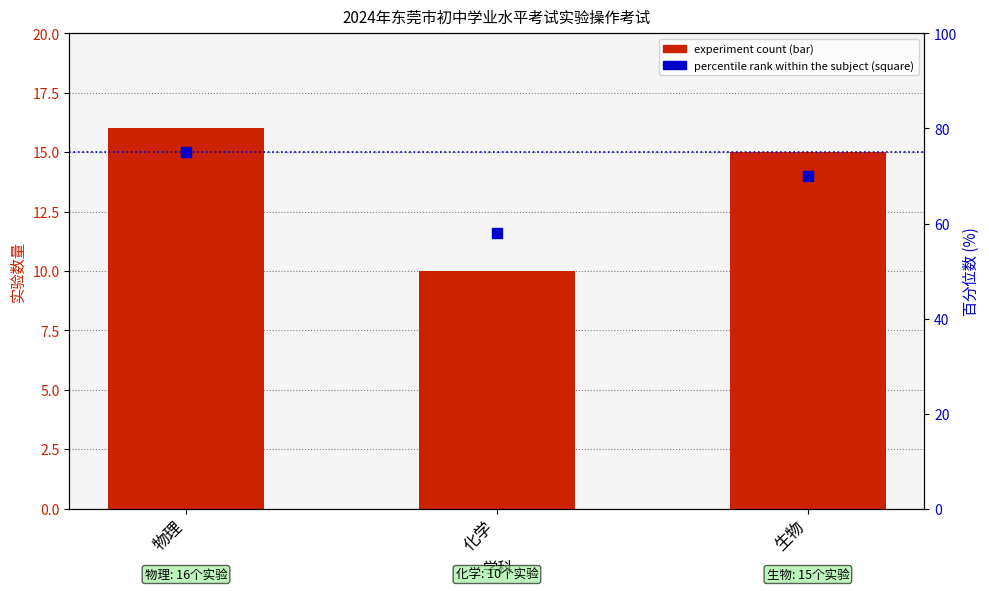

Which series reaches the minimum Y coordinate?

experiment count